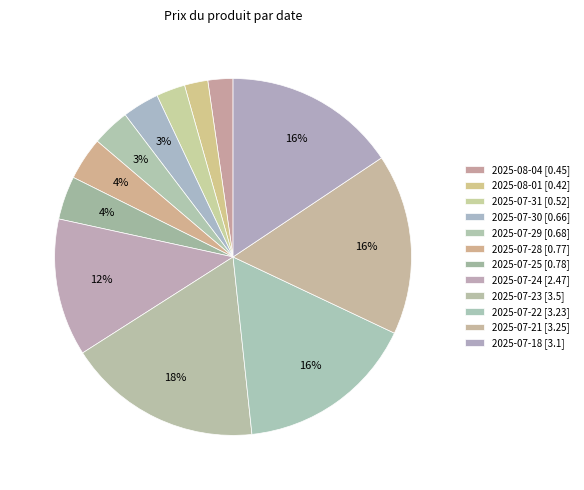

How many segments does this pie chart have?

12